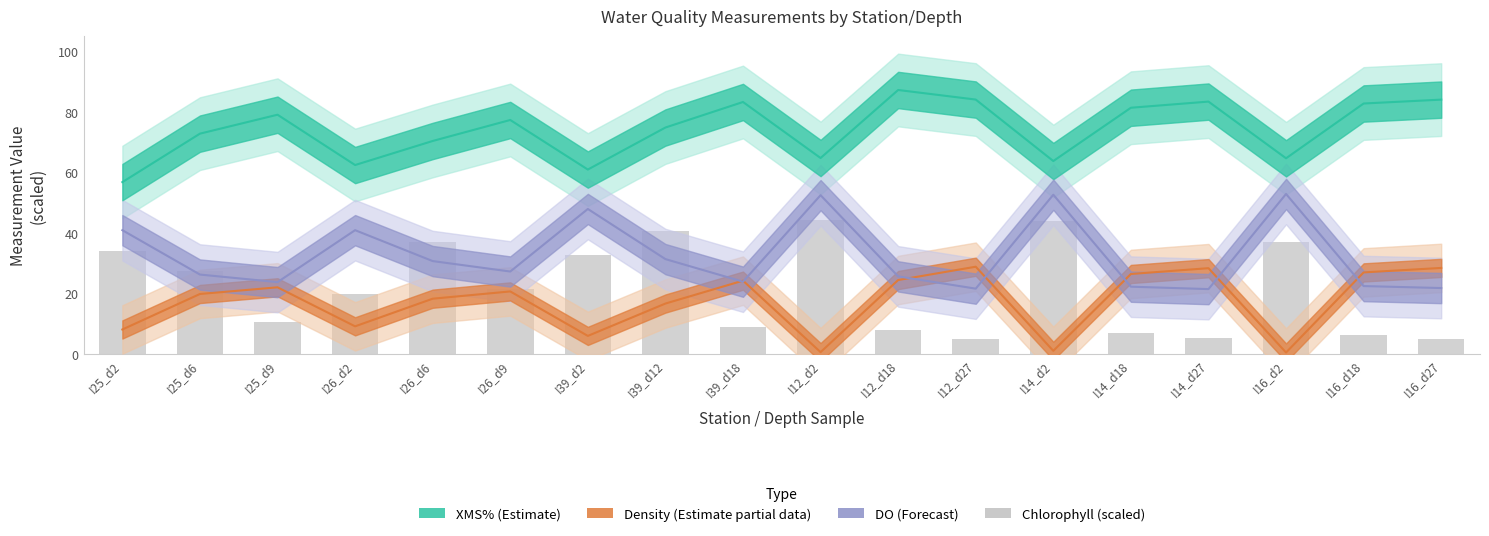

Reading right to left, list all the values displayed in this chart.

XMS% (Estimate): I16_d27=84.0	I16_d18=82.7	I16_d2=64.6	I14_d27=83.3	I14_d18=81.3	I14_d2=63.7	I12_d27=84.0	I12_d18=87.2	I12_d2=64.7	I39_d18=83.2	I39_d12=74.8	I39_d2=60.9	I26_d9=77.3	I26_d6=70.3	I26_d2=62.4	I25_d9=79.0	I25_d6=72.8	I25_d2=56.8
Density (scaled): I16_d27=28.4	I16_d18=27.0	I16_d2=0.5	I14_d27=28.4	I14_d18=26.4	I14_d2=1.1	I12_d27=28.8	I12_d18=24.4	I12_d2=0.6	I39_d18=24.2	I39_d12=16.7	I39_d2=6.0	I26_d9=20.7	I26_d6=18.3	I26_d2=9.2	I25_d9=22.0	I25_d6=19.8	I25_d2=8.1
DO (scaled): I16_d27=21.8	I16_d18=22.5	I16_d2=52.9	I14_d27=21.4	I14_d18=22.2	I14_d2=52.6	I12_d27=21.6	I12_d18=25.6	I12_d2=52.5	I39_d18=23.9	I39_d12=31.3	I39_d2=47.9	I26_d9=27.2	I26_d6=30.7	I26_d2=40.9	I25_d9=23.8	I25_d6=26.2	I25_d2=40.9
Chlorophyll (scaled): I16_d27=5.0	I16_d18=6.2	I16_d2=36.9	I14_d27=5.2	I14_d18=7.0	I14_d2=44.1	I12_d27=5.0	I12_d18=7.8	I12_d2=44.4	I39_d18=8.9	I39_d12=40.5	I39_d2=32.5	I26_d9=21.5	I26_d6=36.9	I26_d2=19.9	I25_d9=10.5	I25_d6=27.5	I25_d2=34.0